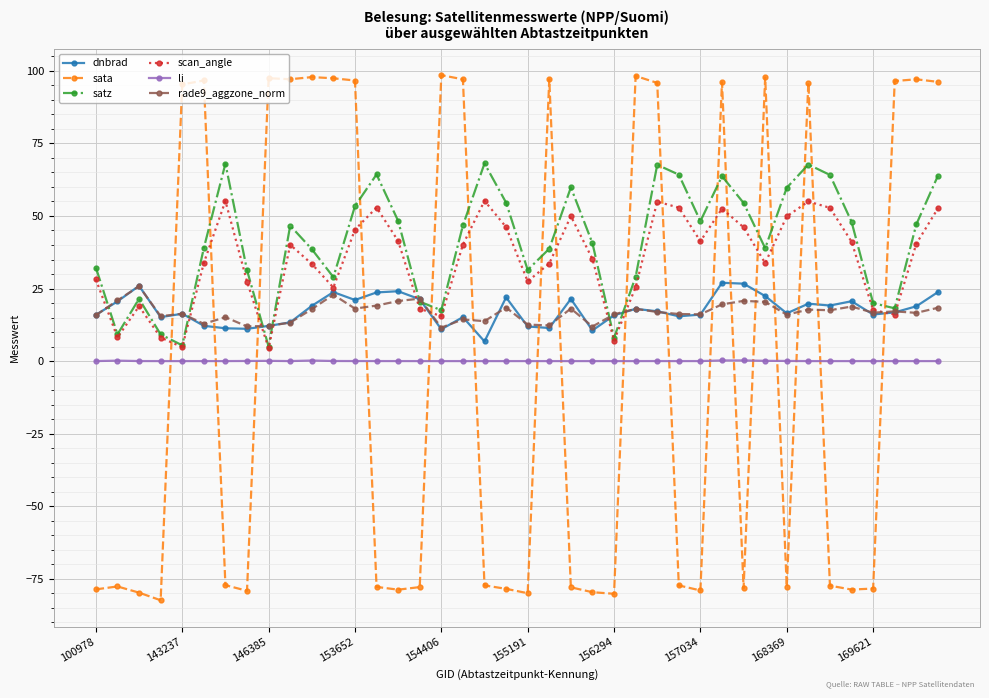

How many interior local valleys does the scan_angle series have?

10